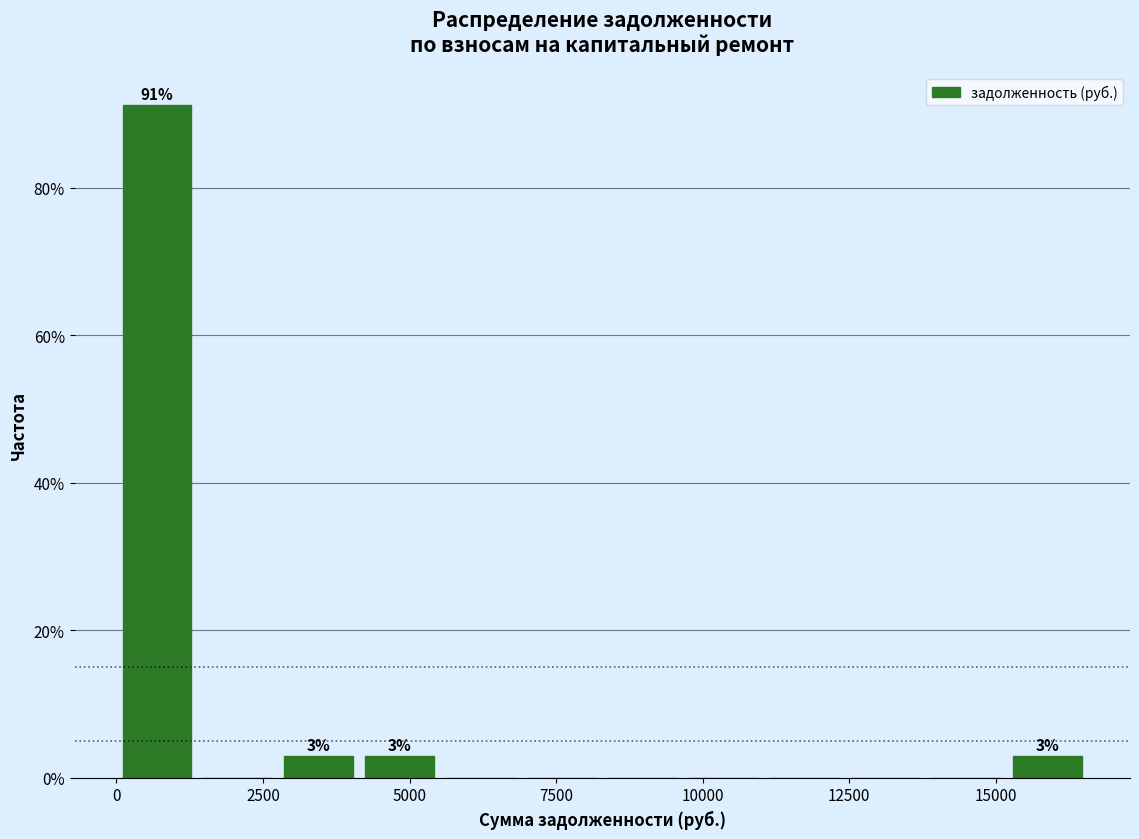

Around what value on the x-axis is the tallest bar? Give the approximate position of its centre, as read against the axis.

500